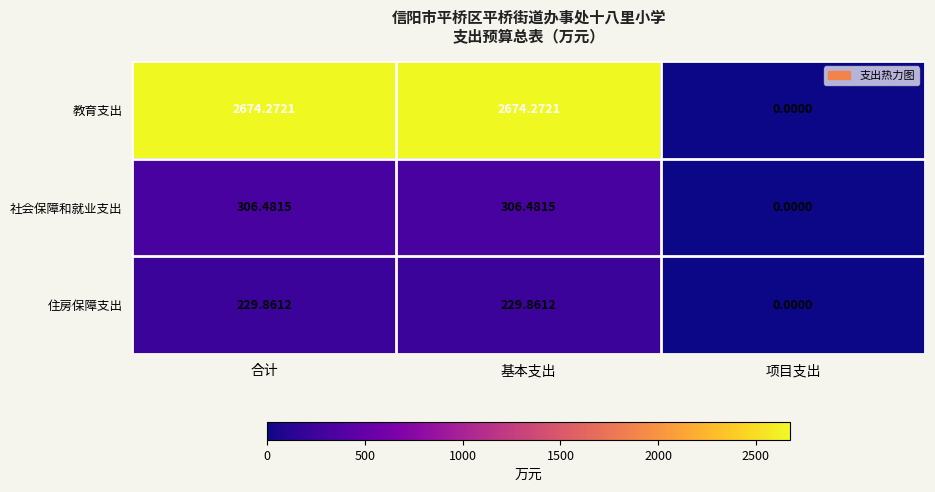

At which label does 教育支出 reach its minimum?

项目支出